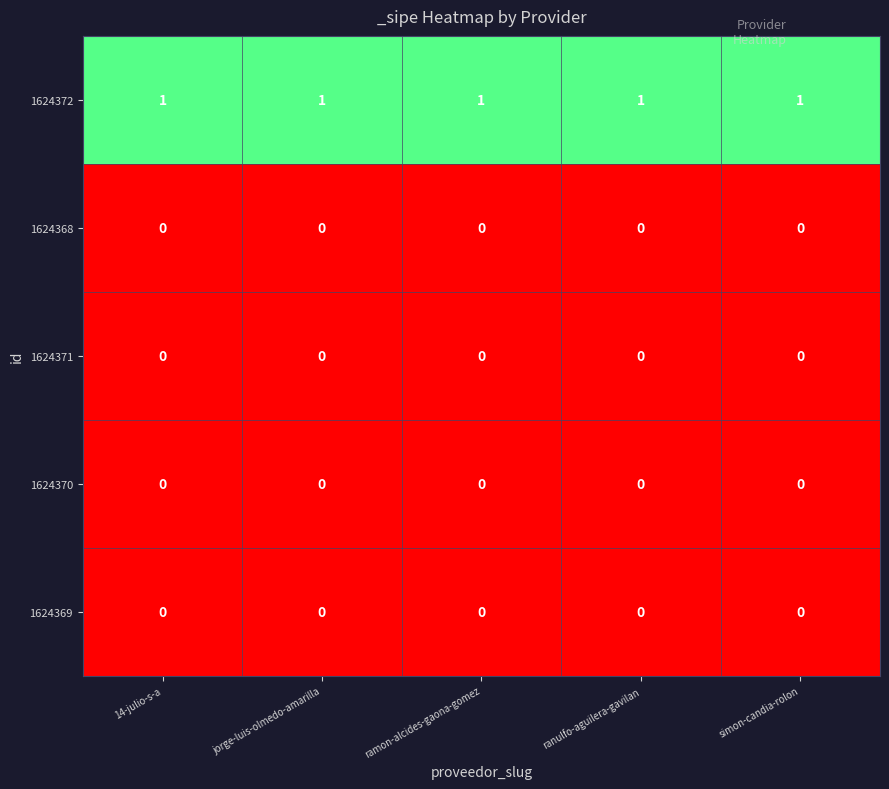

What is the difference between the highest and lowest values at jorge-luis-olmedo-amarilla?

1